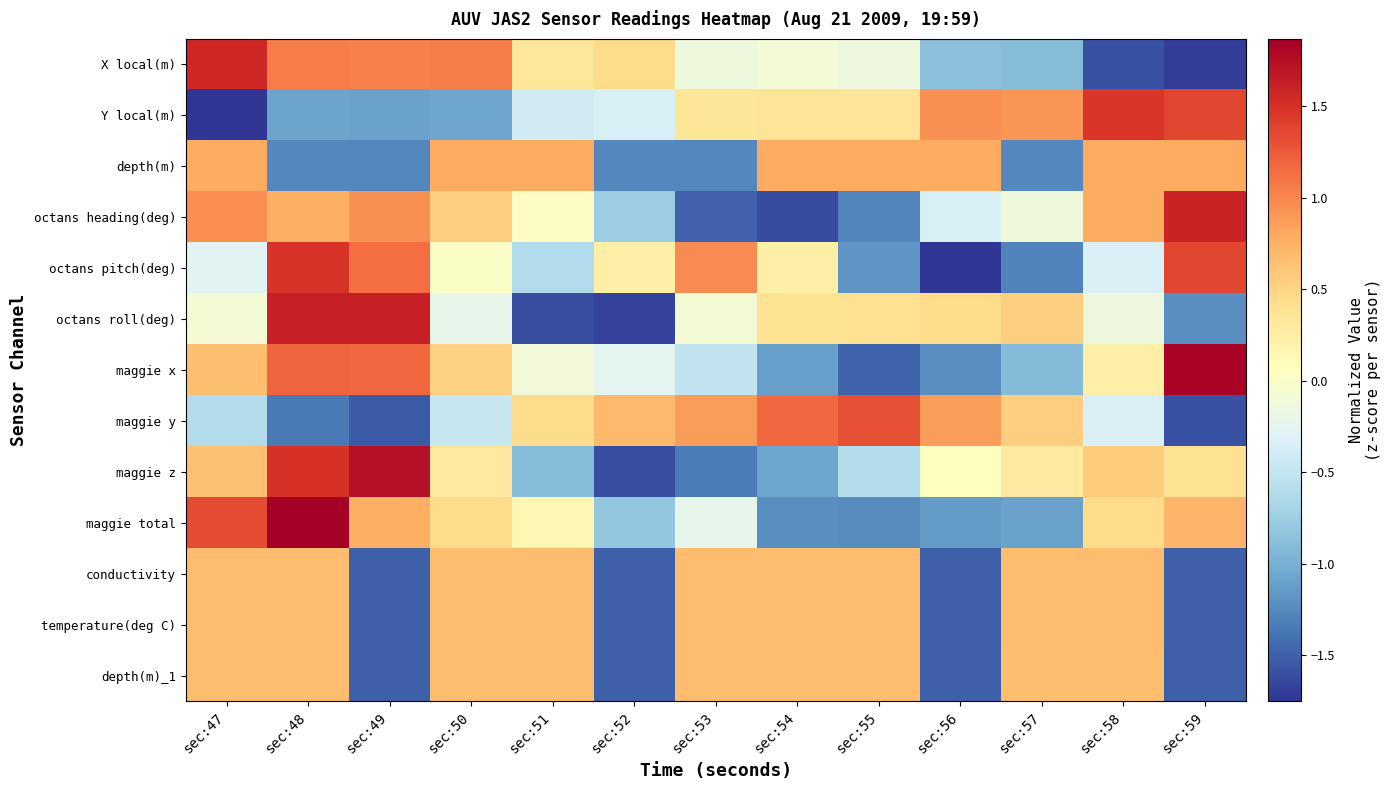

Rank the series at sec:53 from highest to lowest value.

octans pitch(deg), maggie y, depth(m)_1, temperature(deg C), conductivity, Y local(m), octans roll(deg), X local(m), maggie total, maggie x, depth(m), maggie z, octans heading(deg)